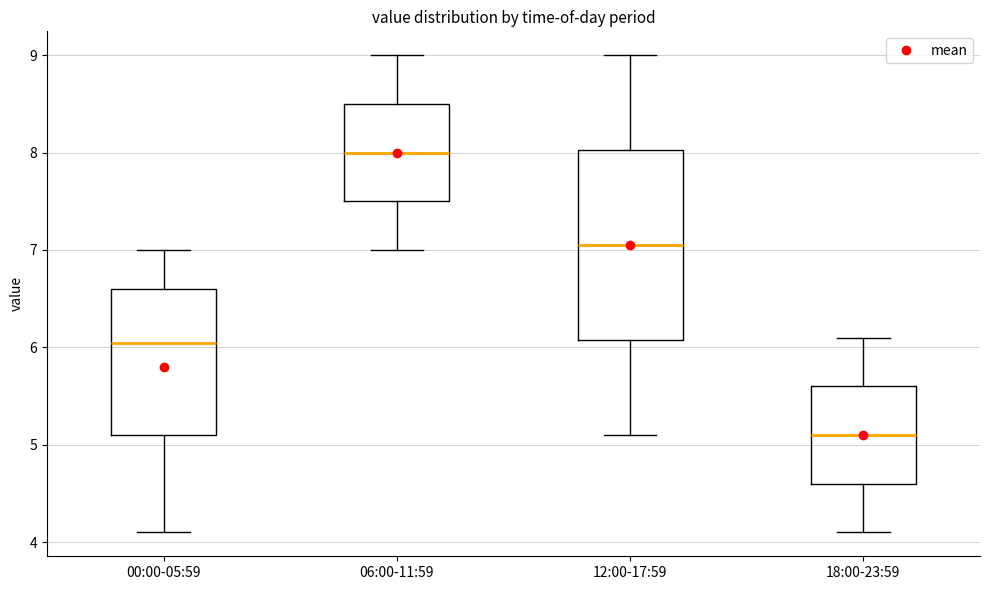

Which box's median line is the highest?

06:00-11:59